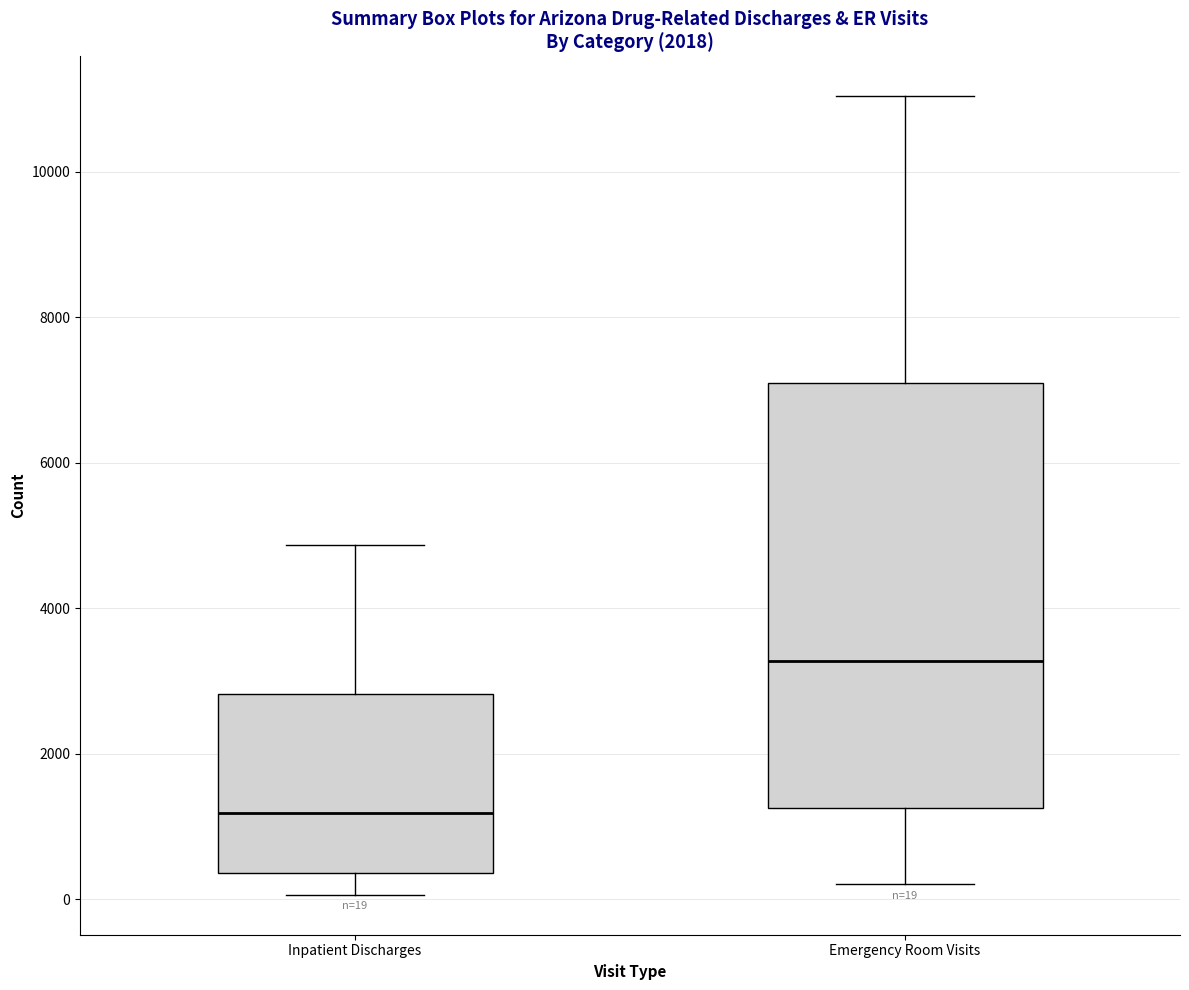

Which box has the lowest median line?

Inpatient Discharges